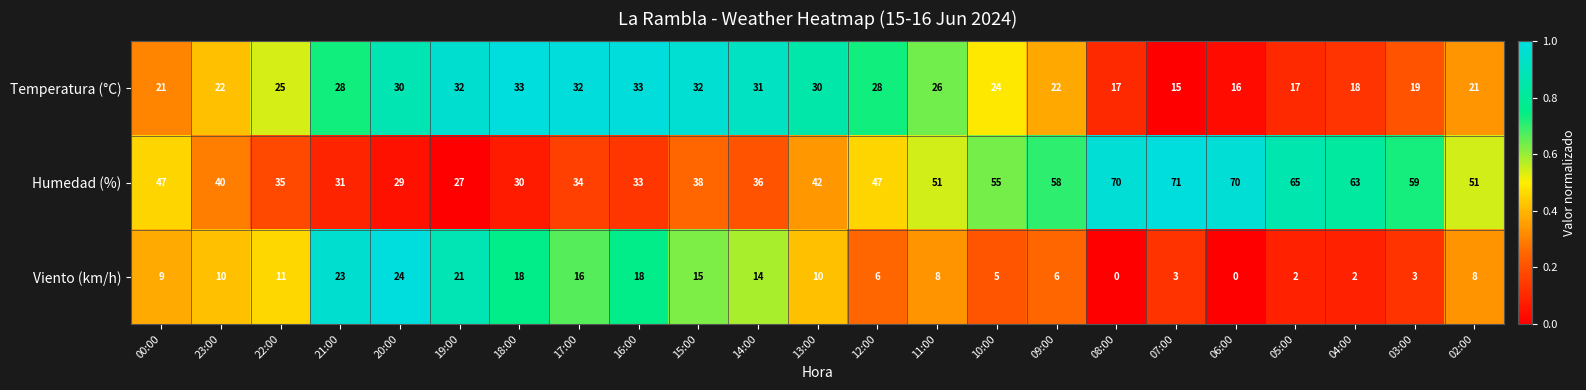

List the series in order of their overall mean, highest first.

Humedad (%), Temperatura (°C), Viento (km/h)